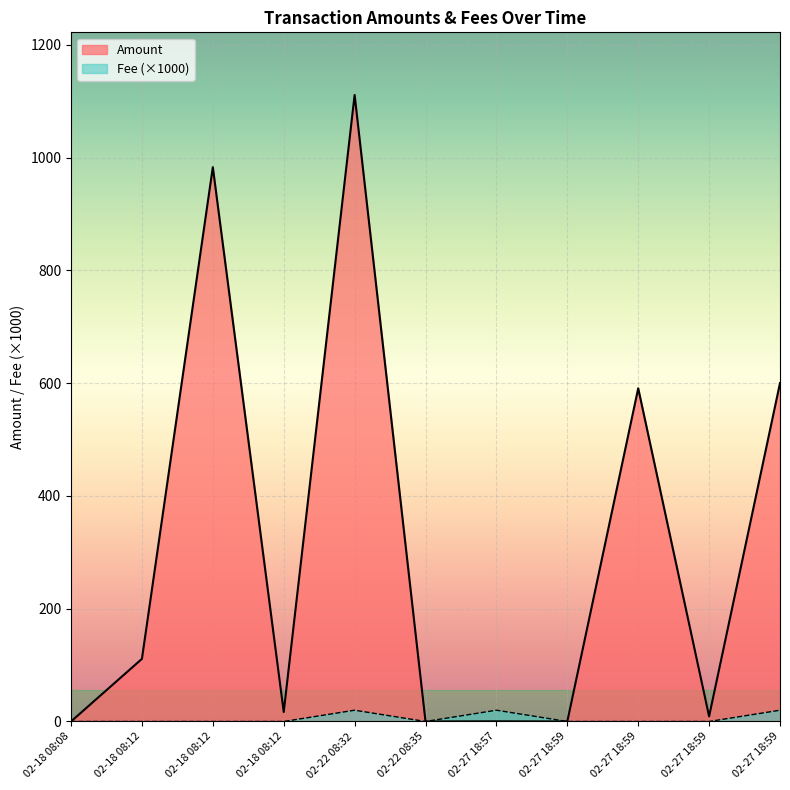

True or false: Fee has more than 2 interior local peaks.

False